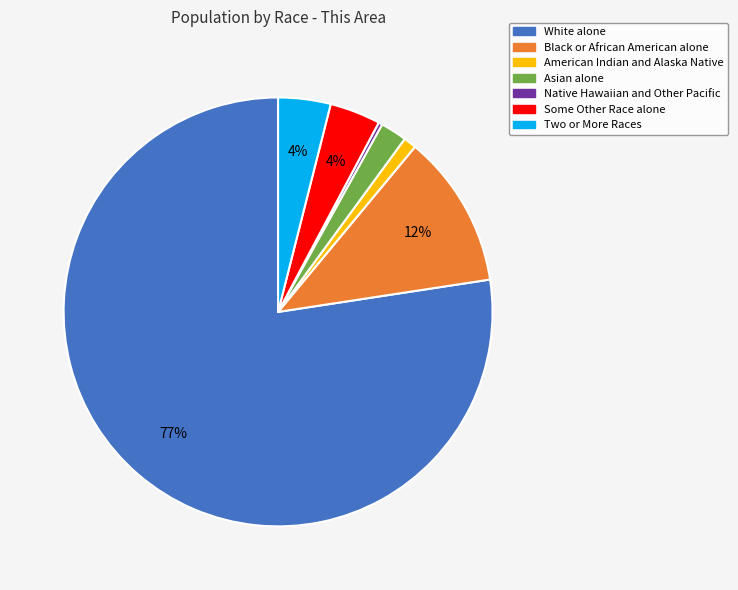

Between American Indian and Alaska Native and Native Hawaiian and Other Pacific, which is larger?

American Indian and Alaska Native